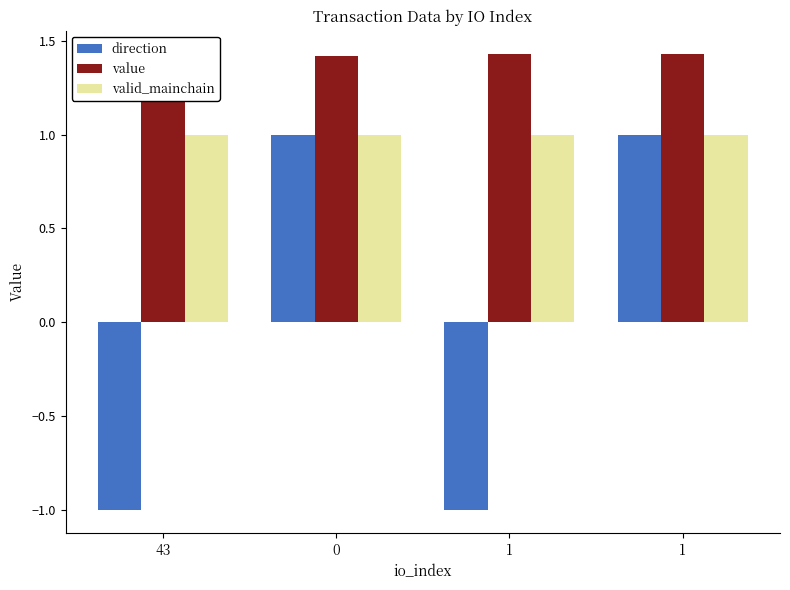

At which category is the sum across all series the highest?

1